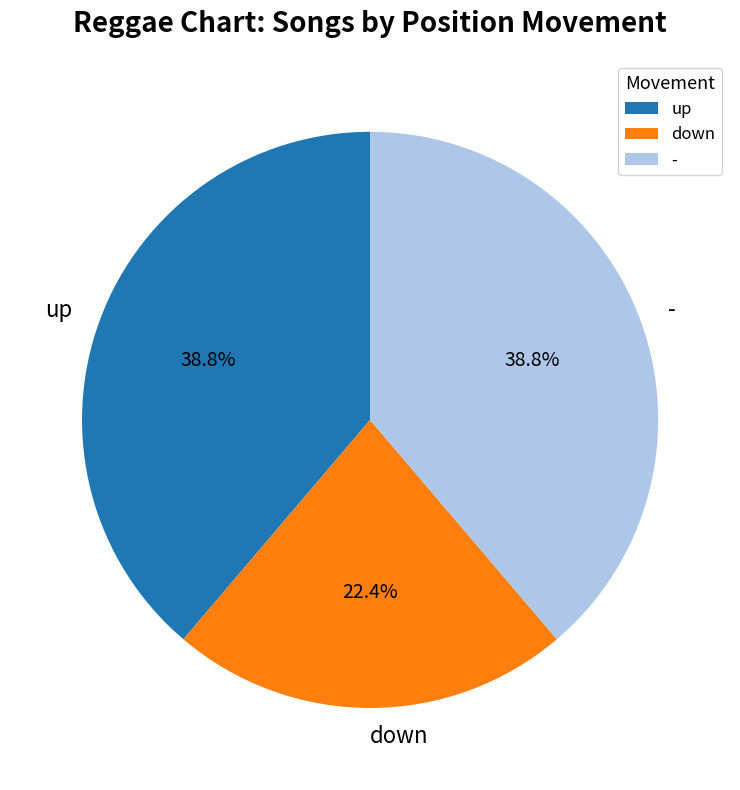

To the nearest percent, what is the difference between the largest and smallest slice percentages?

16%